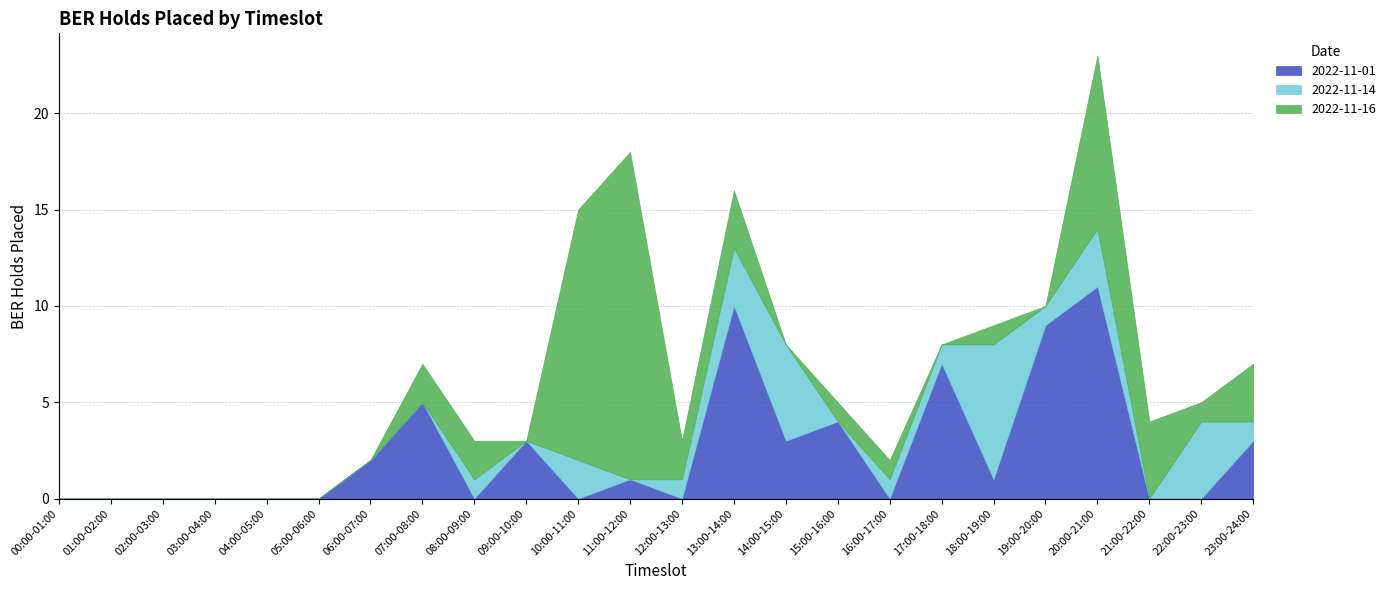

Reading left to right, transcribe all the data shown in this chart.

2022-11-01: 00:00-01:00=0	01:00-02:00=0	02:00-03:00=0	03:00-04:00=0	04:00-05:00=0	05:00-06:00=0	06:00-07:00=2	07:00-08:00=5	08:00-09:00=0	09:00-10:00=3	10:00-11:00=0	11:00-12:00=1	12:00-13:00=0	13:00-14:00=10	14:00-15:00=3	15:00-16:00=4	16:00-17:00=0	17:00-18:00=7	18:00-19:00=1	19:00-20:00=9	20:00-21:00=11	21:00-22:00=0	22:00-23:00=0	23:00-24:00=3
2022-11-14: 00:00-01:00=0	01:00-02:00=0	02:00-03:00=0	03:00-04:00=0	04:00-05:00=0	05:00-06:00=0	06:00-07:00=0	07:00-08:00=0	08:00-09:00=1	09:00-10:00=0	10:00-11:00=2	11:00-12:00=0	12:00-13:00=1	13:00-14:00=3	14:00-15:00=5	15:00-16:00=0	16:00-17:00=1	17:00-18:00=1	18:00-19:00=7	19:00-20:00=1	20:00-21:00=3	21:00-22:00=0	22:00-23:00=4	23:00-24:00=1
2022-11-16: 00:00-01:00=0	01:00-02:00=0	02:00-03:00=0	03:00-04:00=0	04:00-05:00=0	05:00-06:00=0	06:00-07:00=0	07:00-08:00=2	08:00-09:00=2	09:00-10:00=0	10:00-11:00=13	11:00-12:00=17	12:00-13:00=2	13:00-14:00=3	14:00-15:00=0	15:00-16:00=1	16:00-17:00=1	17:00-18:00=0	18:00-19:00=1	19:00-20:00=0	20:00-21:00=9	21:00-22:00=4	22:00-23:00=1	23:00-24:00=3